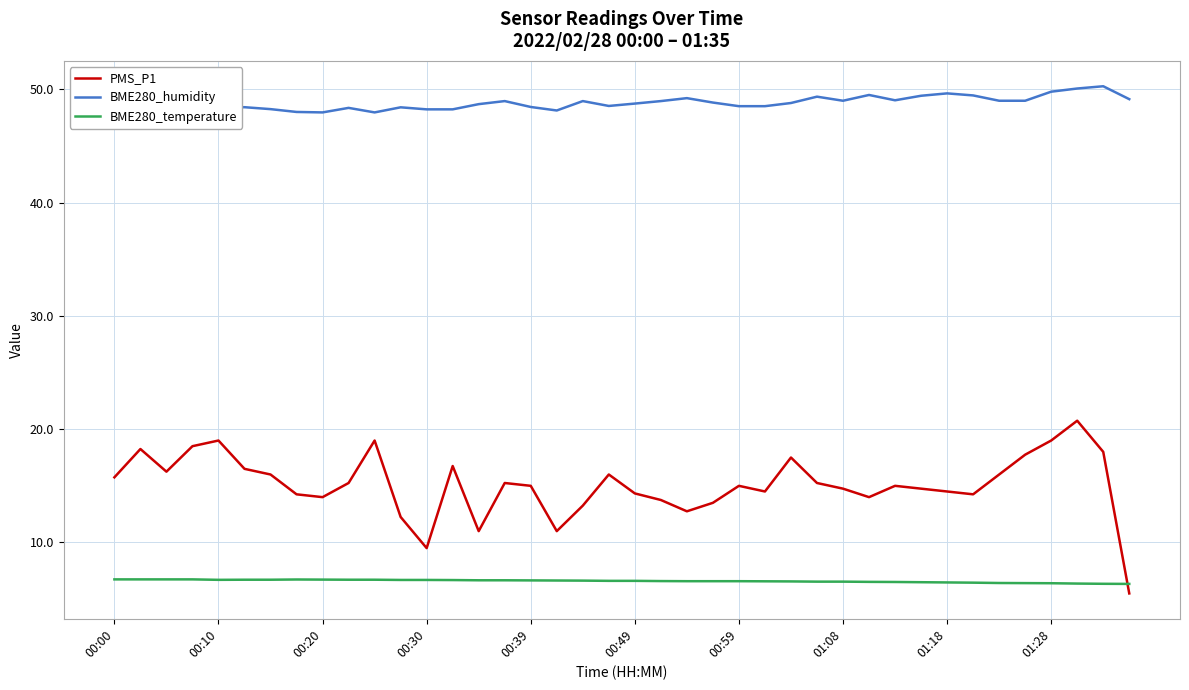

Does the chart display data point markers on the line(s)?

No